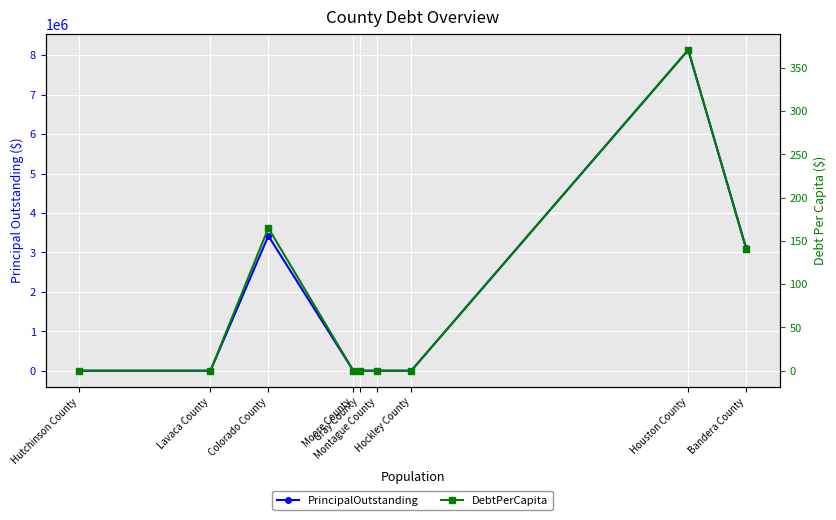

Which series has the largest total across all categories?

PrincipalOutstanding